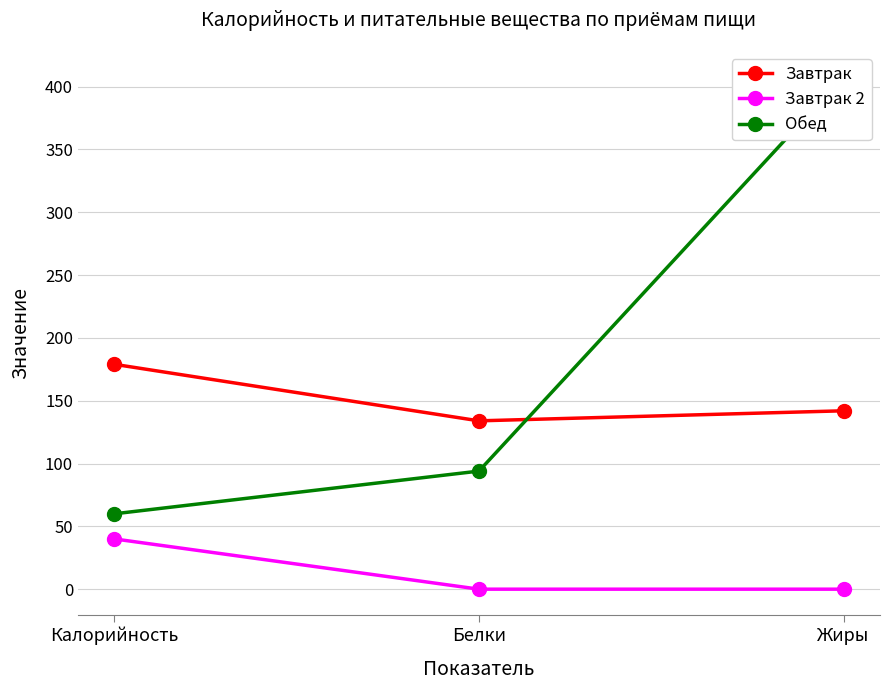

At how many categories does at least one series exceed 151?

2